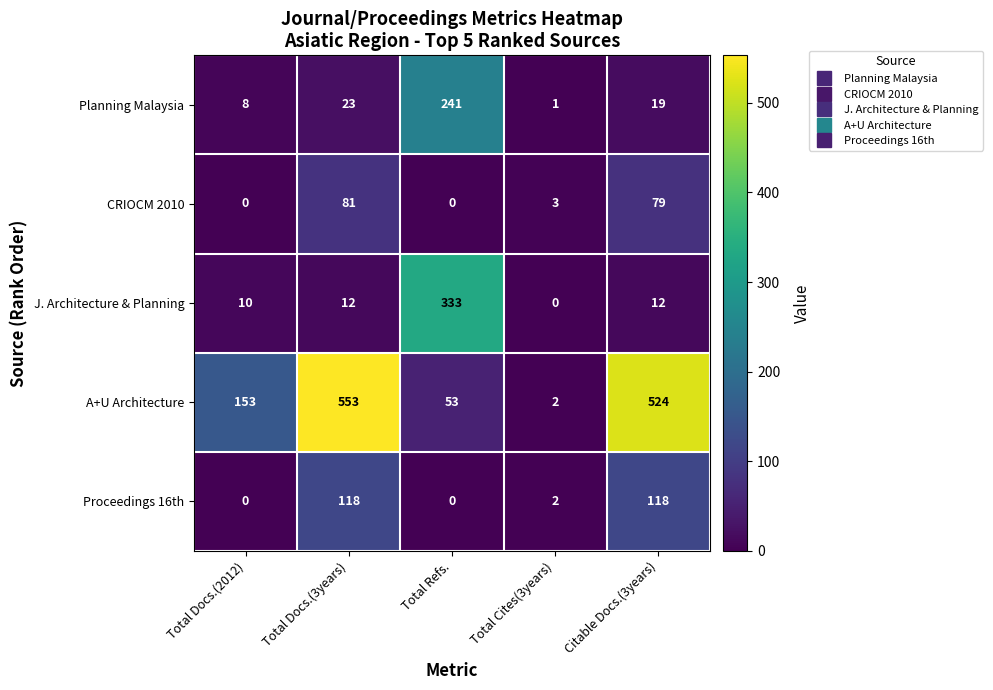

What is the maximum value shown in the chart?

553